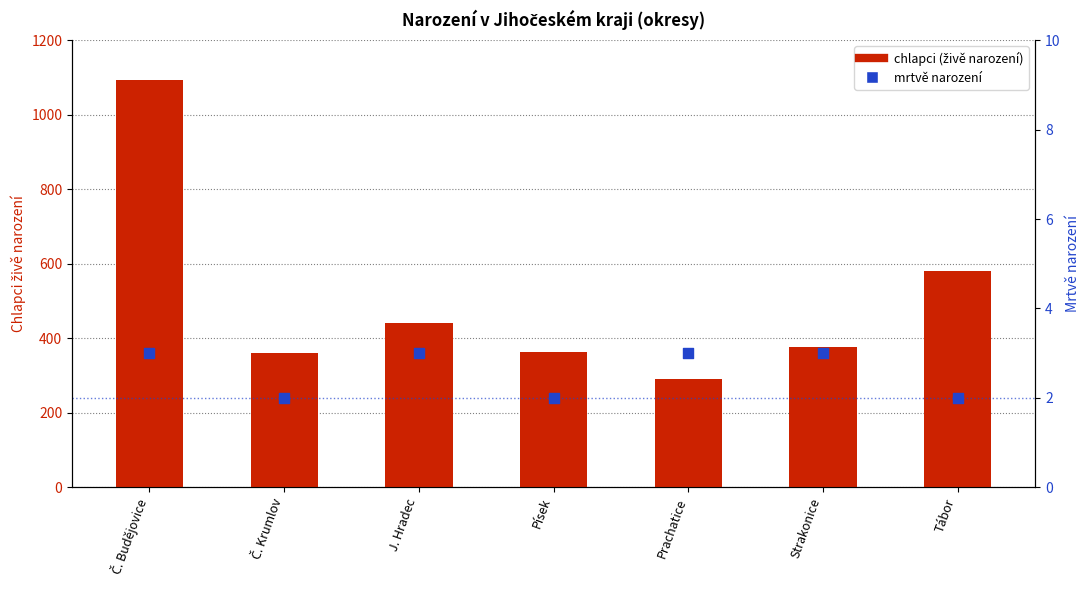

At which category is the sum across all series the highest?

Č. Budějovice